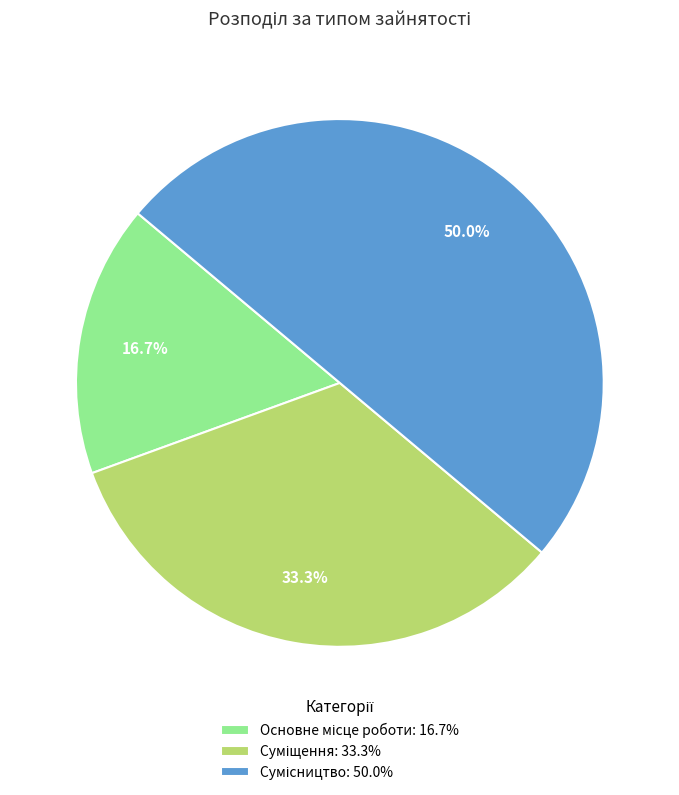

How many slices are in this pie chart?

3